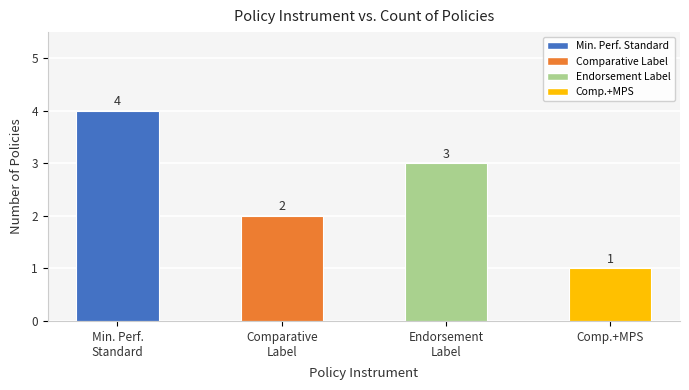

What is the smallest value displayed?

1